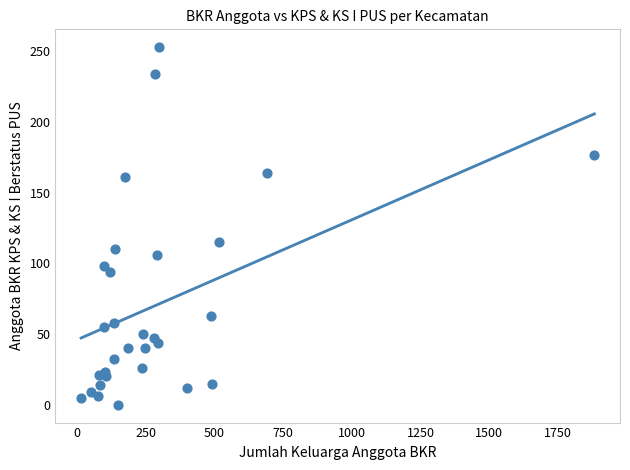

What Y value in the scatter plot is closest to 126?

115